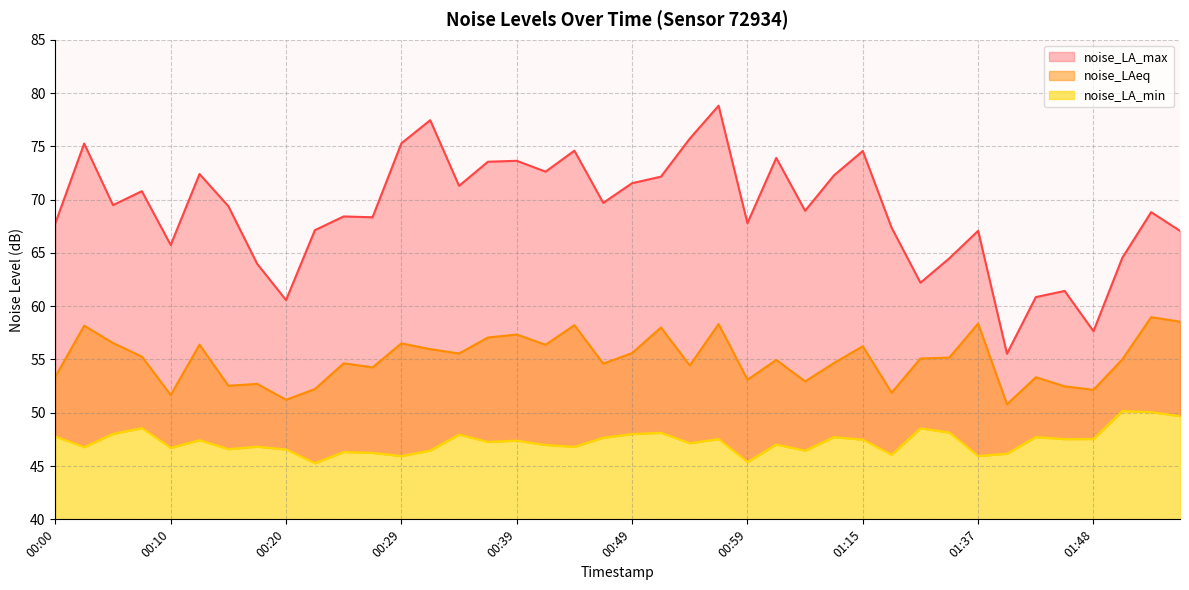

True or false: noise_LA_min has more than 2 interior local peaks.

True